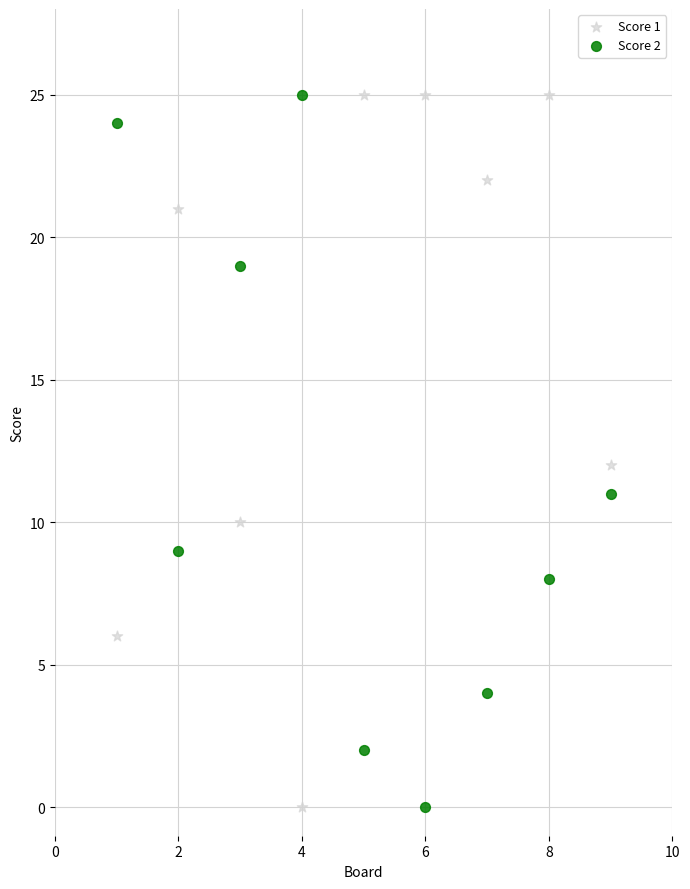

Across all data points, what is the range of Y values (max minus min)?

25